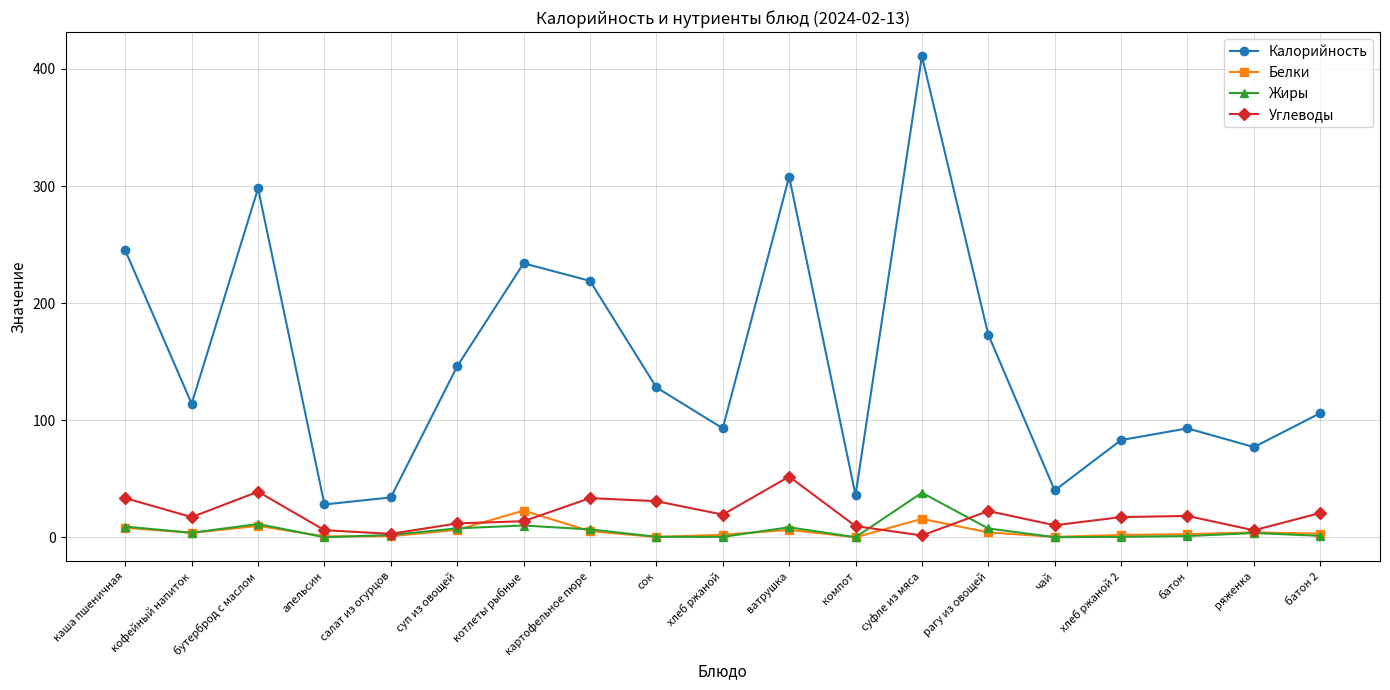

Where does the Жиры series first go above 3?

каша пшеничная